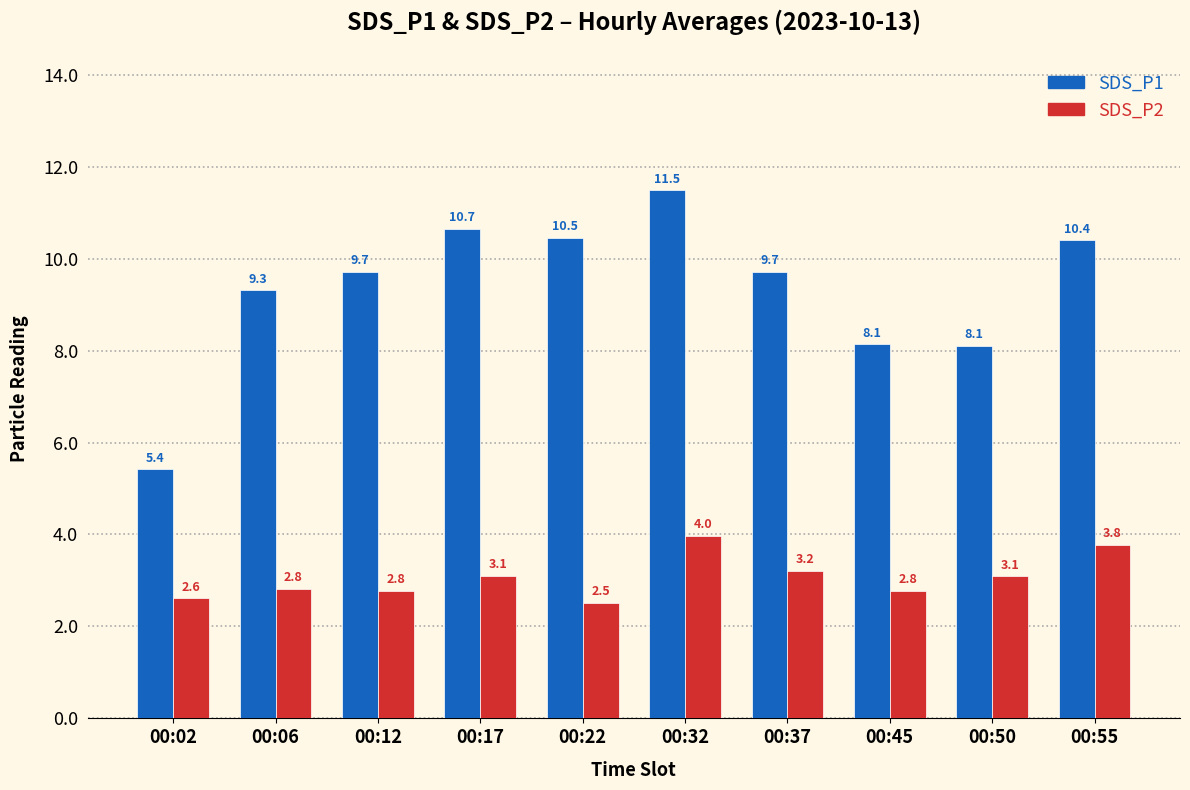

What is the minimum value shown in the chart?

2.5